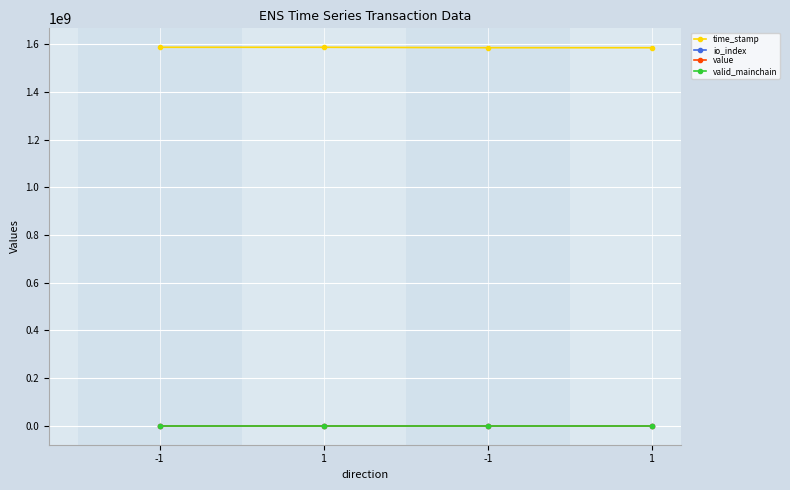

The time_stamp series shows 901271516.8 at -1. True or false?

False